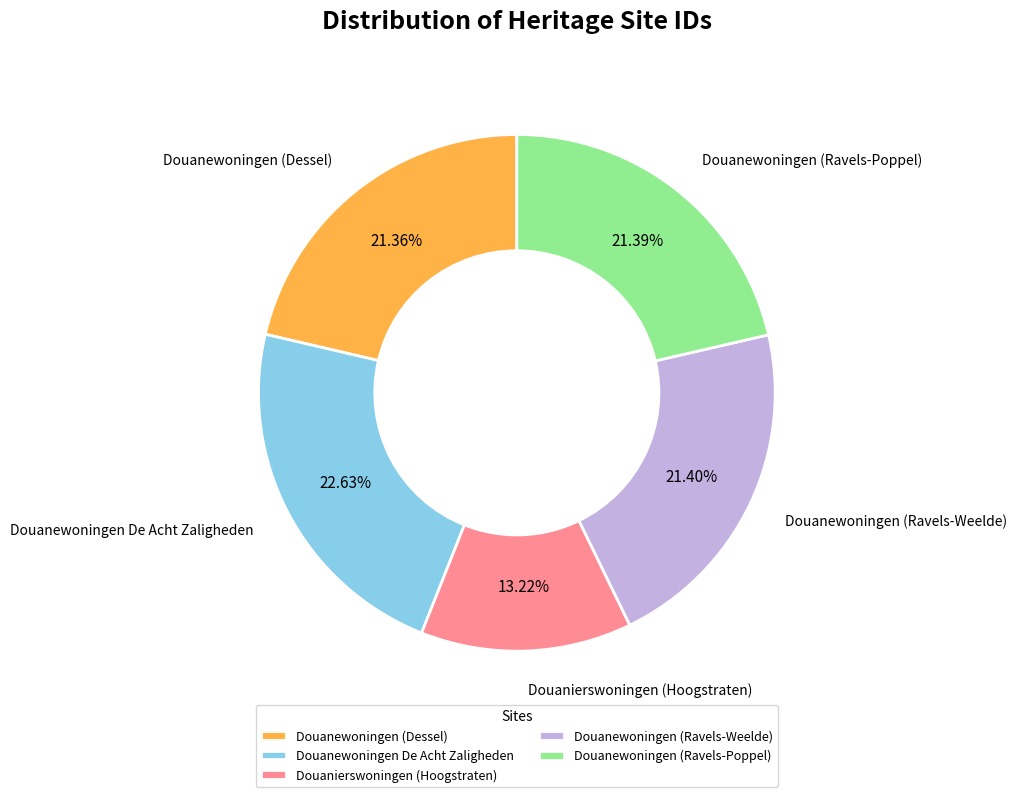

How many slices are in this pie chart?

5